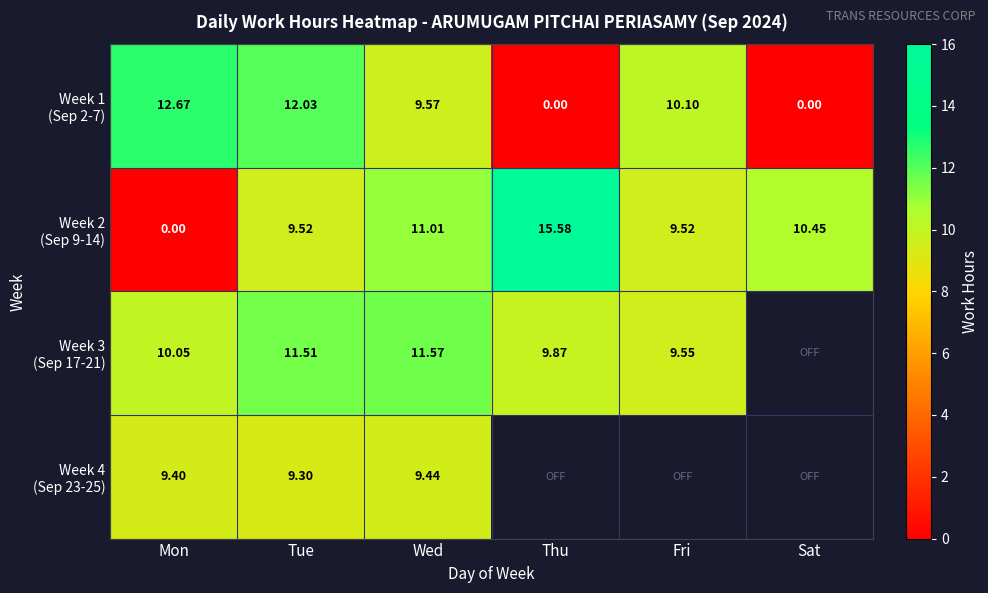

How many series are shown in this chart?

4